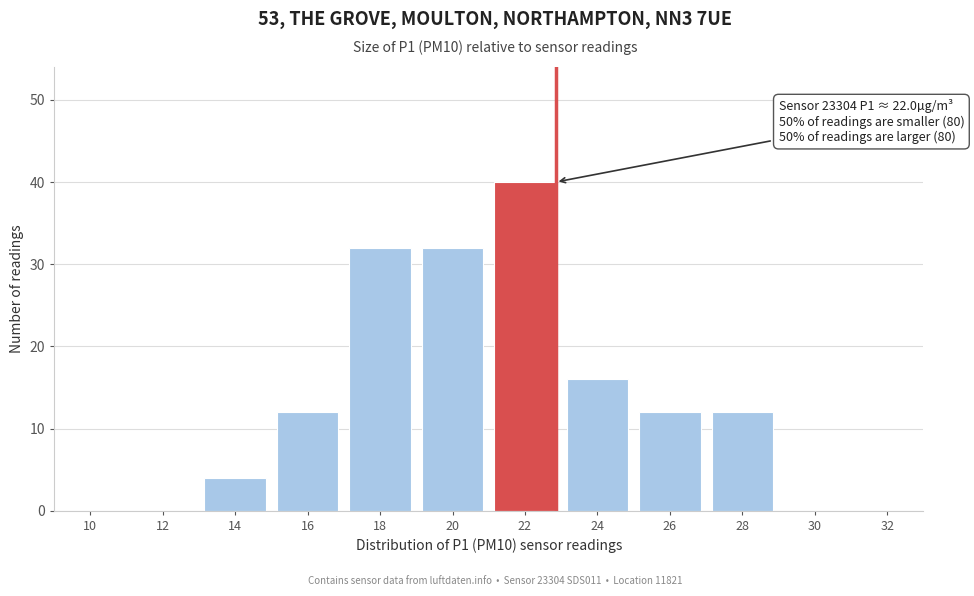

Reading right to left, transcribe all the data shown in this chart.

32=0	30=0	28=12	26=12	24=16	22=40	20=32	18=32	16=12	14=4	12=0	10=0